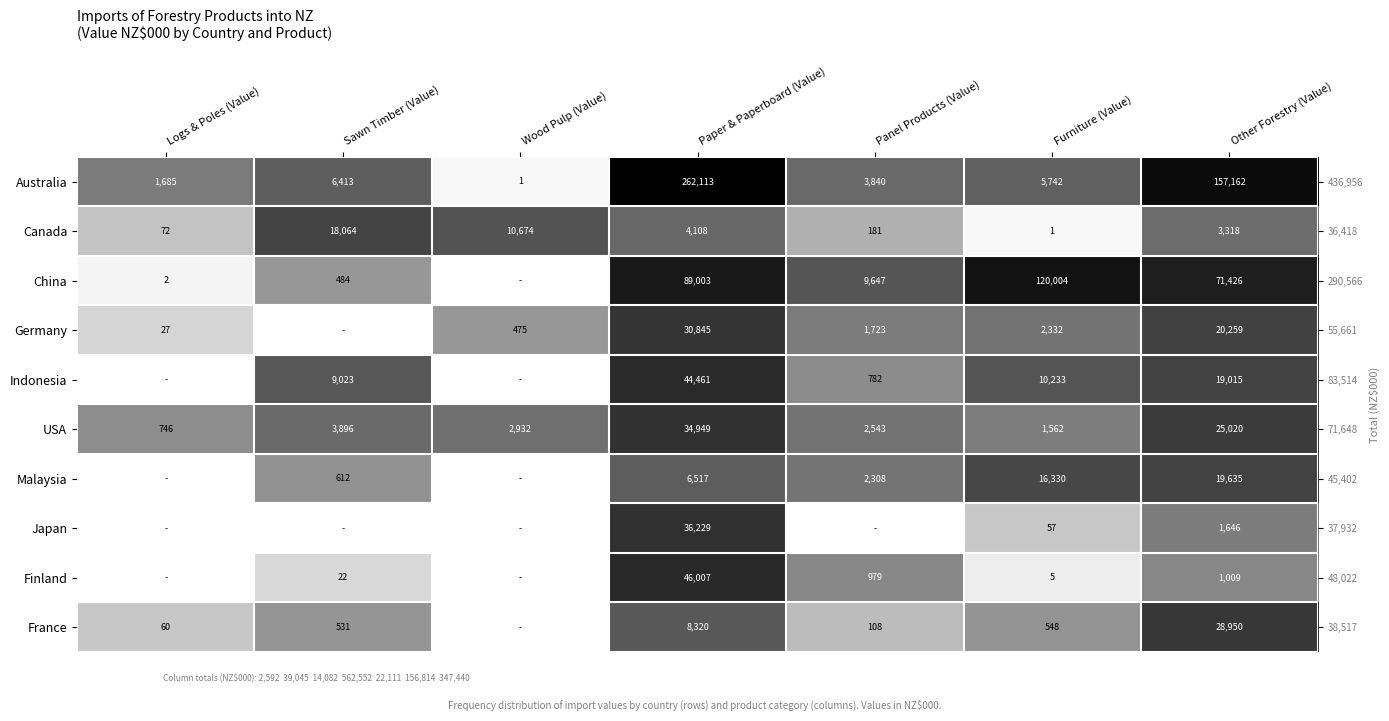

Which label corresponds to the smallest value in the chart?

Wood Pulp (Value)